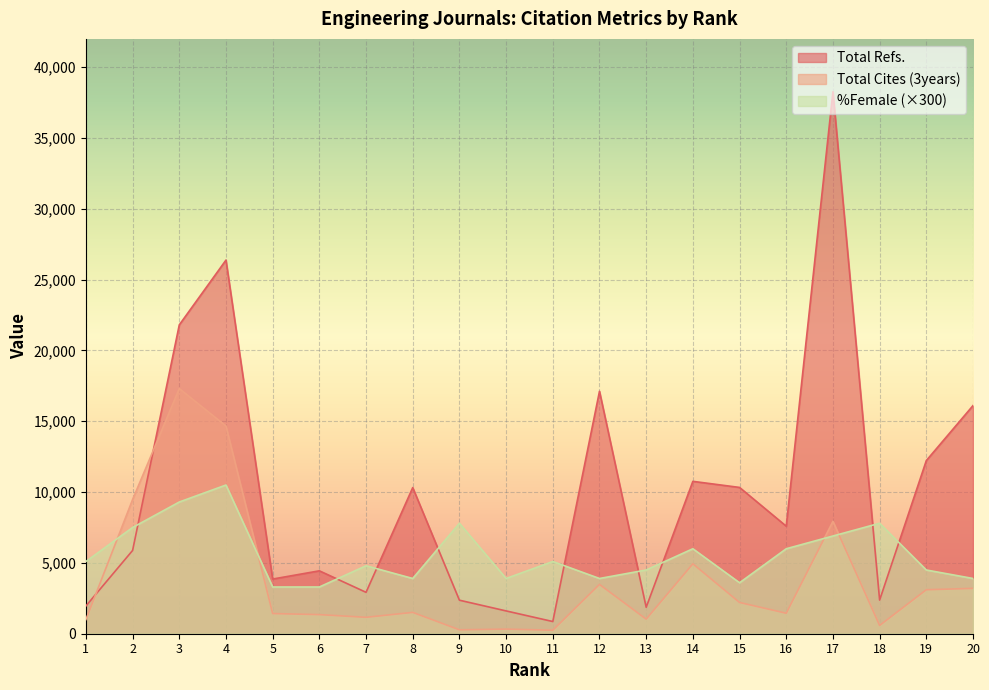

Reading right to left, what are all the values shown in this chart?

Total Refs.: 20=16108	19=12225	18=2376	17=38267	16=7593	15=10329	14=10759	13=1868	12=17120	11=861	10=1610	9=2367	8=10318	7=2923	6=4441	5=3860	4=26382	3=21807	2=5879	1=1957
Total Cites (3years): 20=3201	19=3106	18=584	17=7937	16=1445	15=2206	14=4938	13=1030	12=3483	11=247	10=327	9=276	8=1506	7=1159	6=1349	5=1424	4=14666	3=17308	2=9472	1=1001
%Female: 20=3900	19=4500	18=7800	17=6900	16=6000	15=3600	14=6000	13=4500	12=3900	11=5100	10=3900	9=7800	8=3900	7=4800	6=3300	5=3300	4=10500	3=9300	2=7500	1=5100